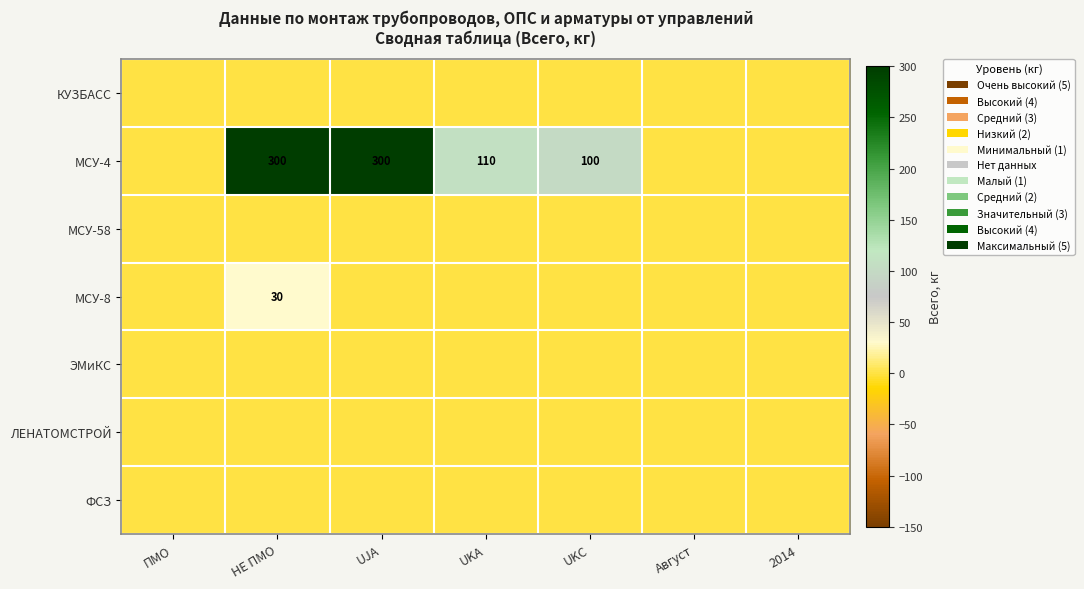

True or false: МСУ-4 has a value of 74 at UKA.

False